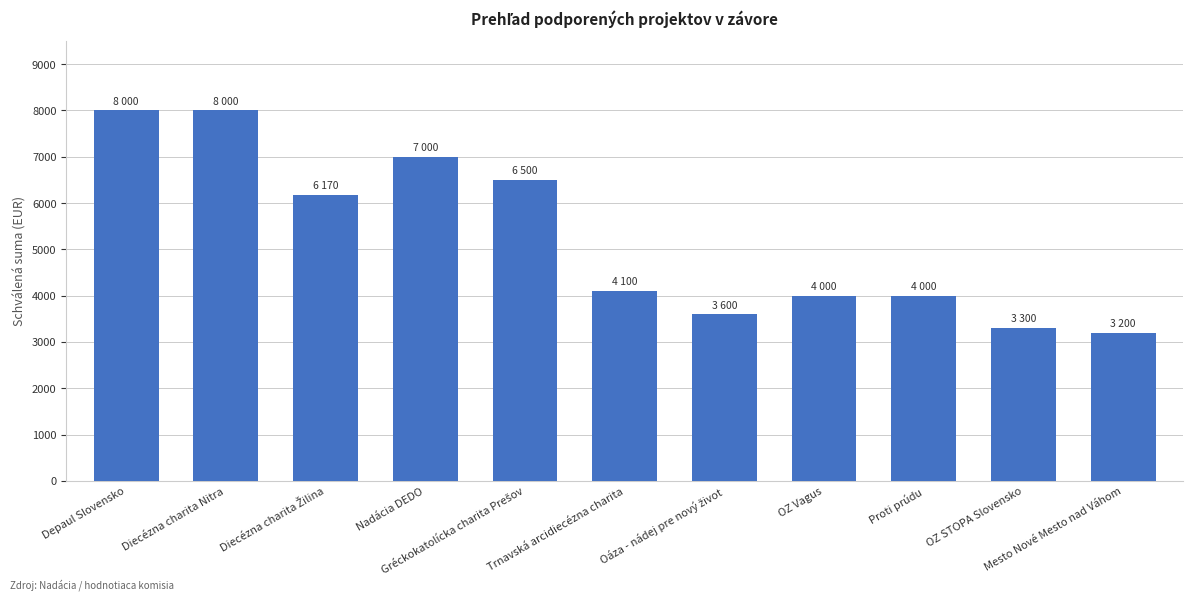

True or false: the data shows 6931 at Trnavská arcidiecézna charita.

False